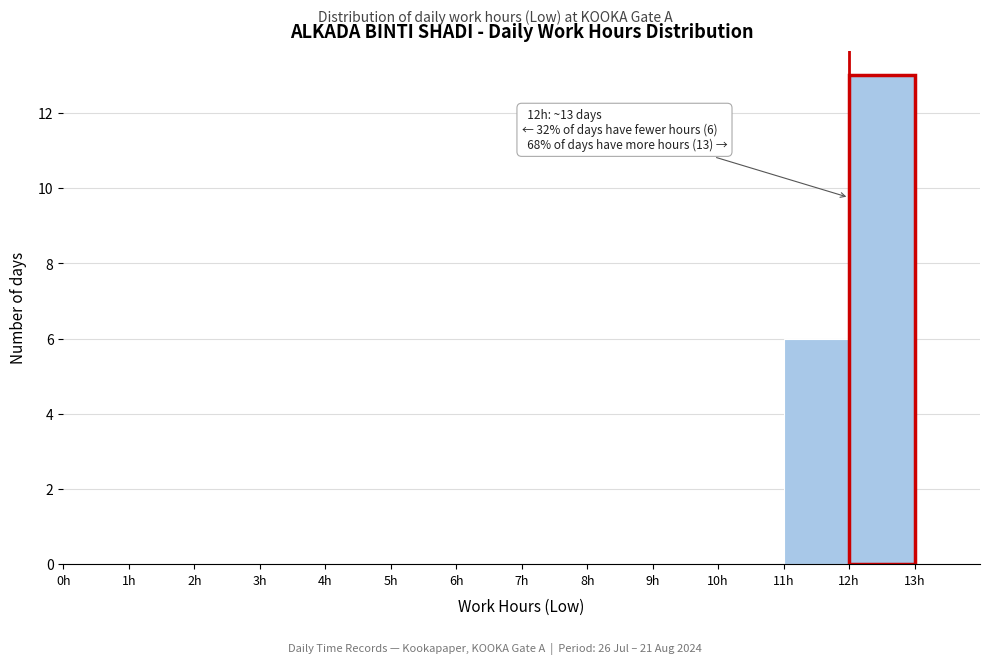

Over which range of the x-axis is the bar tallest?

12 to 13